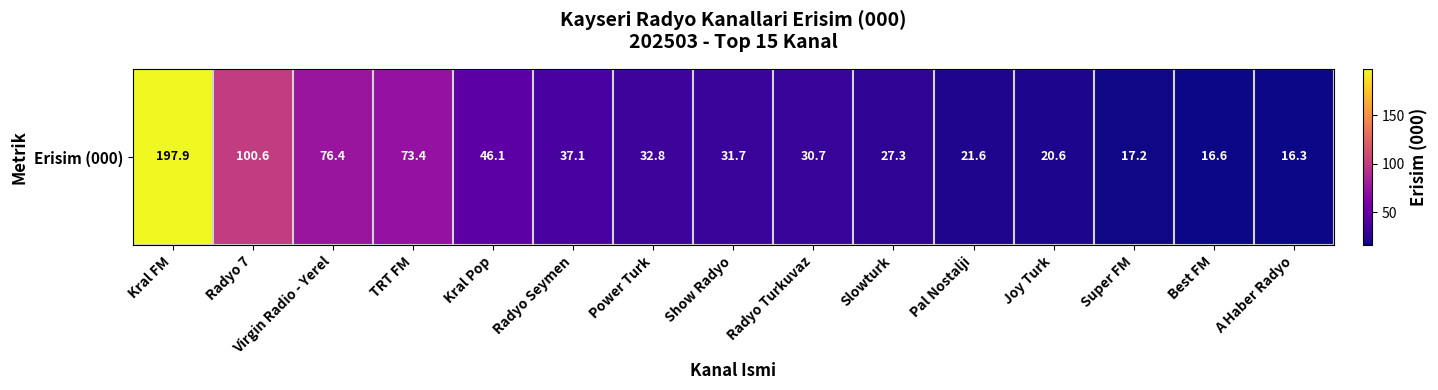

What is the sum of the values at Virgin Radio - Yerel and Radyo Seymen?

113.4